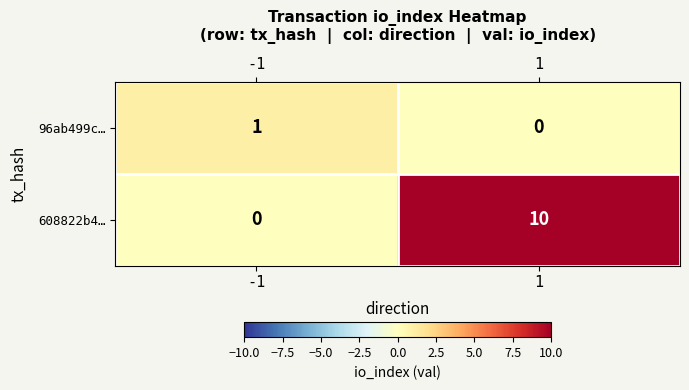

What is the highest value of the 608822b4… series?

10